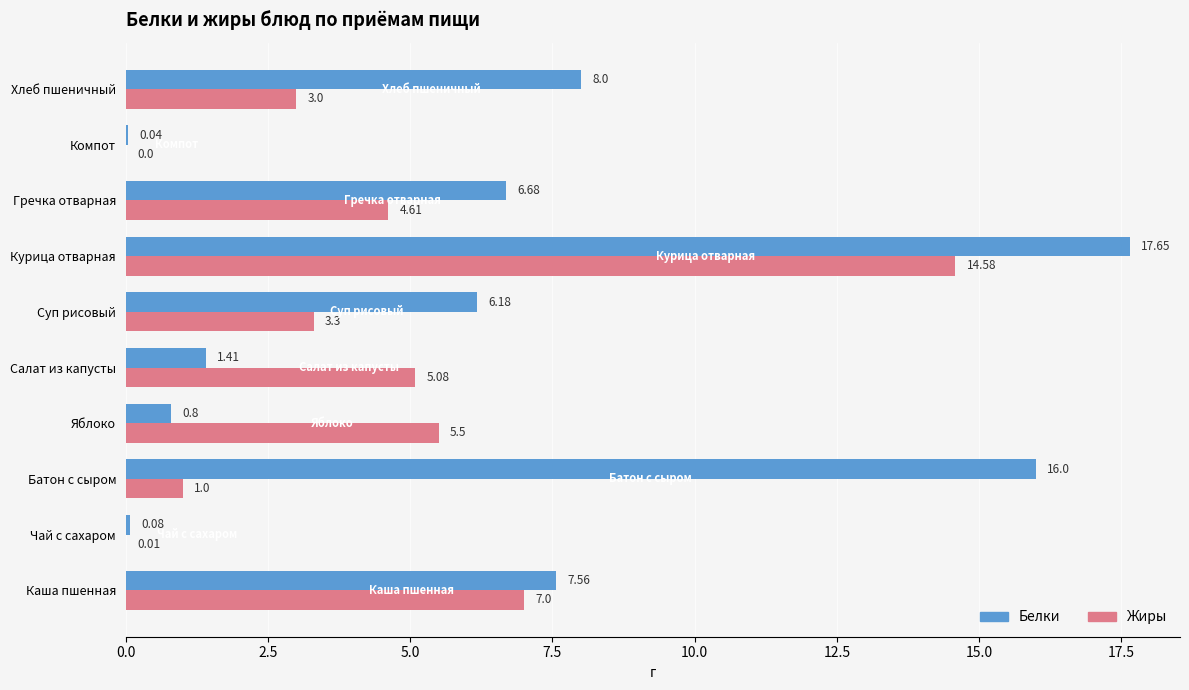

How many data points in Белки are above 6?

6